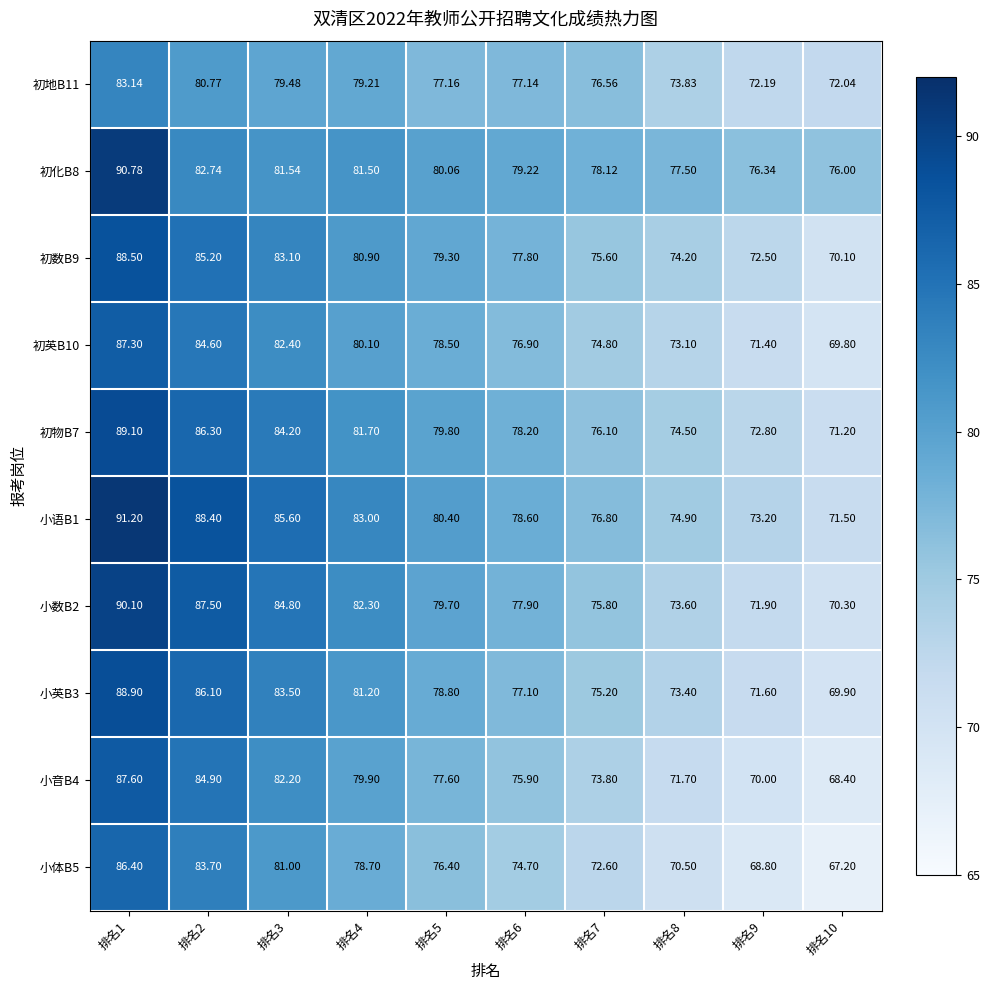

Reading right to left, list all the values displayed in this chart.

初地B11: 排名10=72.0	排名9=72.2	排名8=73.8	排名7=76.6	排名6=77.1	排名5=77.2	排名4=79.2	排名3=79.5	排名2=80.8	排名1=83.1
初化B8: 排名10=76.0	排名9=76.3	排名8=77.5	排名7=78.1	排名6=79.2	排名5=80.1	排名4=81.5	排名3=81.5	排名2=82.7	排名1=90.8
初数B9: 排名10=70.1	排名9=72.5	排名8=74.2	排名7=75.6	排名6=77.8	排名5=79.3	排名4=80.9	排名3=83.1	排名2=85.2	排名1=88.5
初英B10: 排名10=69.8	排名9=71.4	排名8=73.1	排名7=74.8	排名6=76.9	排名5=78.5	排名4=80.1	排名3=82.4	排名2=84.6	排名1=87.3
初物B7: 排名10=71.2	排名9=72.8	排名8=74.5	排名7=76.1	排名6=78.2	排名5=79.8	排名4=81.7	排名3=84.2	排名2=86.3	排名1=89.1
小语B1: 排名10=71.5	排名9=73.2	排名8=74.9	排名7=76.8	排名6=78.6	排名5=80.4	排名4=83.0	排名3=85.6	排名2=88.4	排名1=91.2
小数B2: 排名10=70.3	排名9=71.9	排名8=73.6	排名7=75.8	排名6=77.9	排名5=79.7	排名4=82.3	排名3=84.8	排名2=87.5	排名1=90.1
小英B3: 排名10=69.9	排名9=71.6	排名8=73.4	排名7=75.2	排名6=77.1	排名5=78.8	排名4=81.2	排名3=83.5	排名2=86.1	排名1=88.9
小音B4: 排名10=68.4	排名9=70.0	排名8=71.7	排名7=73.8	排名6=75.9	排名5=77.6	排名4=79.9	排名3=82.2	排名2=84.9	排名1=87.6
小体B5: 排名10=67.2	排名9=68.8	排名8=70.5	排名7=72.6	排名6=74.7	排名5=76.4	排名4=78.7	排名3=81.0	排名2=83.7	排名1=86.4